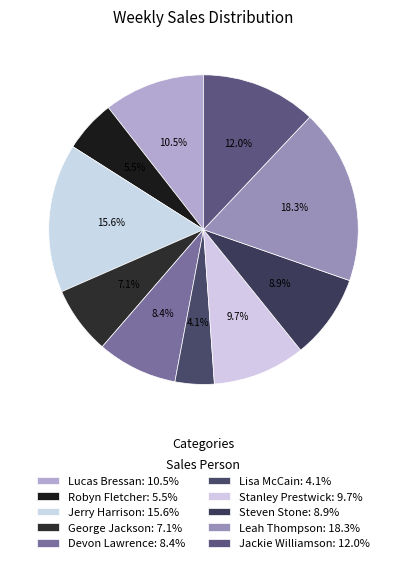

To the nearest percent, what portion does Robyn Fletcher represent?

5%